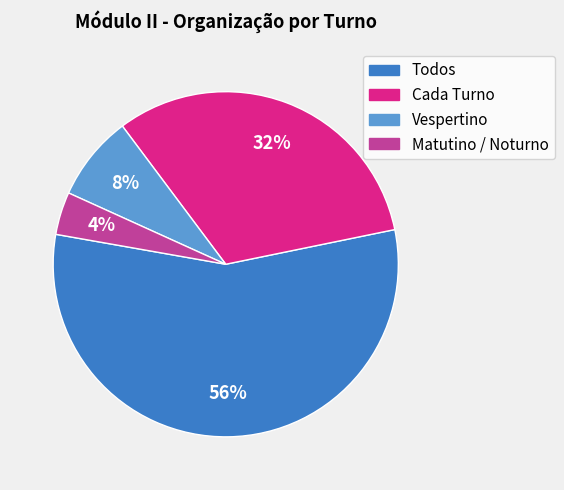

True or false: Cada Turno accounts for 46% of the total.

False